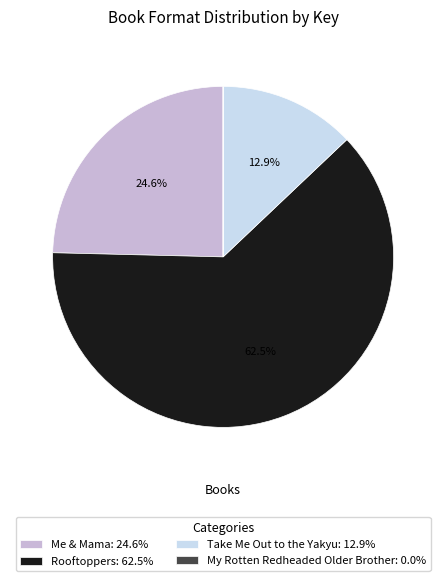

What percentage is NOT represented by Me & Mama: 24.6%?

75.4%